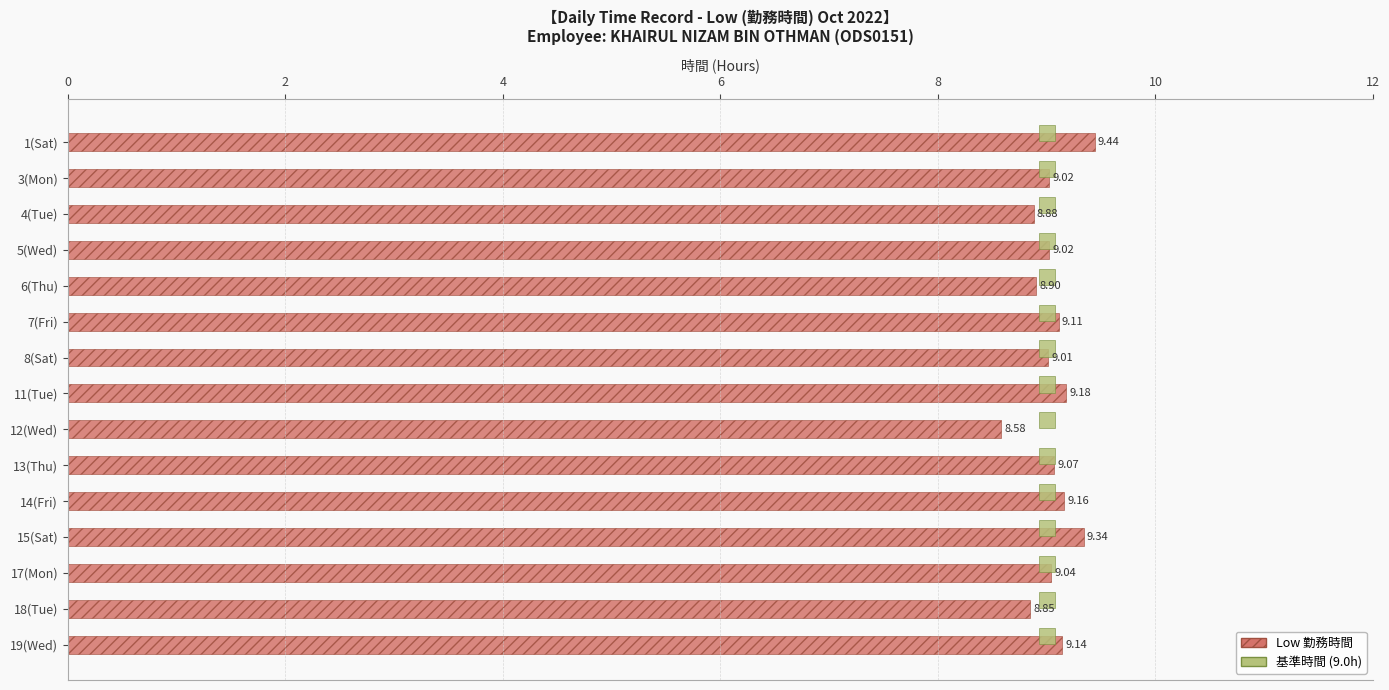

Does the chart contain any negative values?

No